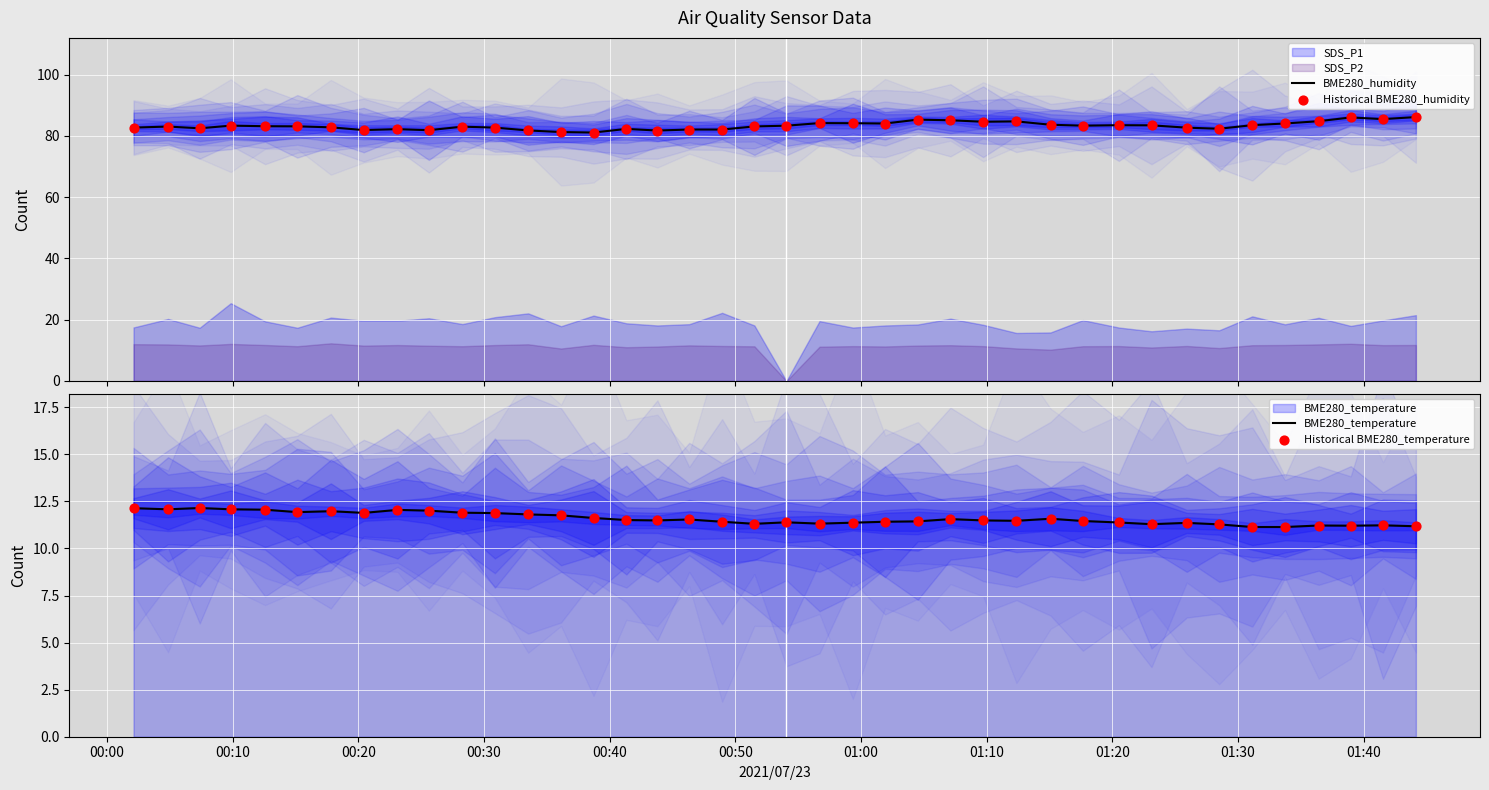

What is the highest value of the BME280_humidity series?

86.2